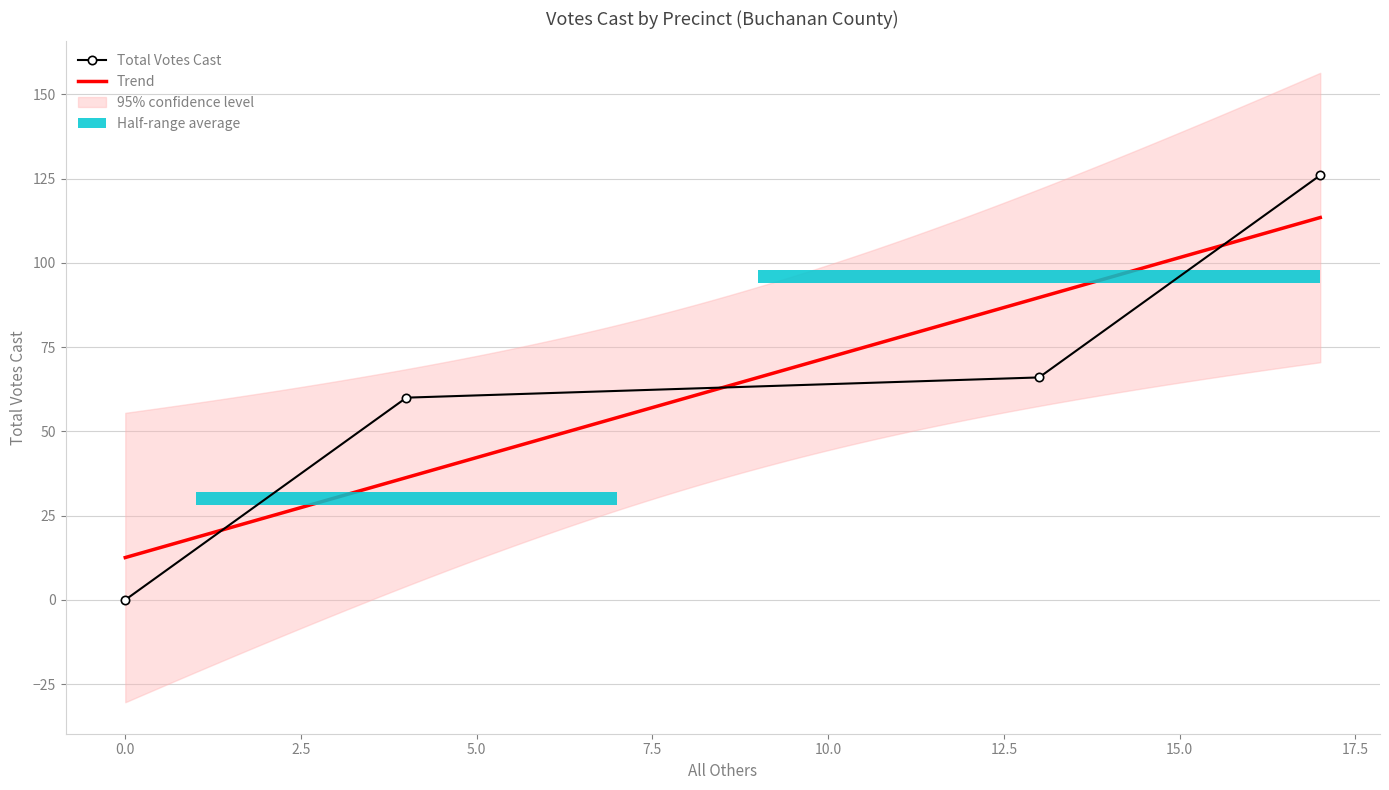

What is the difference between the maximum and minimum values?

126